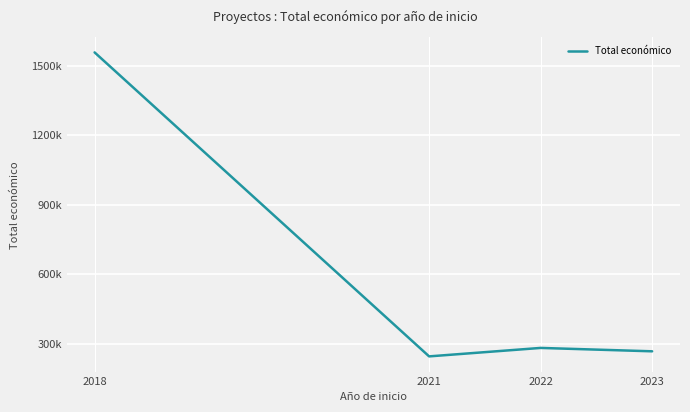

True or false: the data has more than 1 interior local peaks.

False